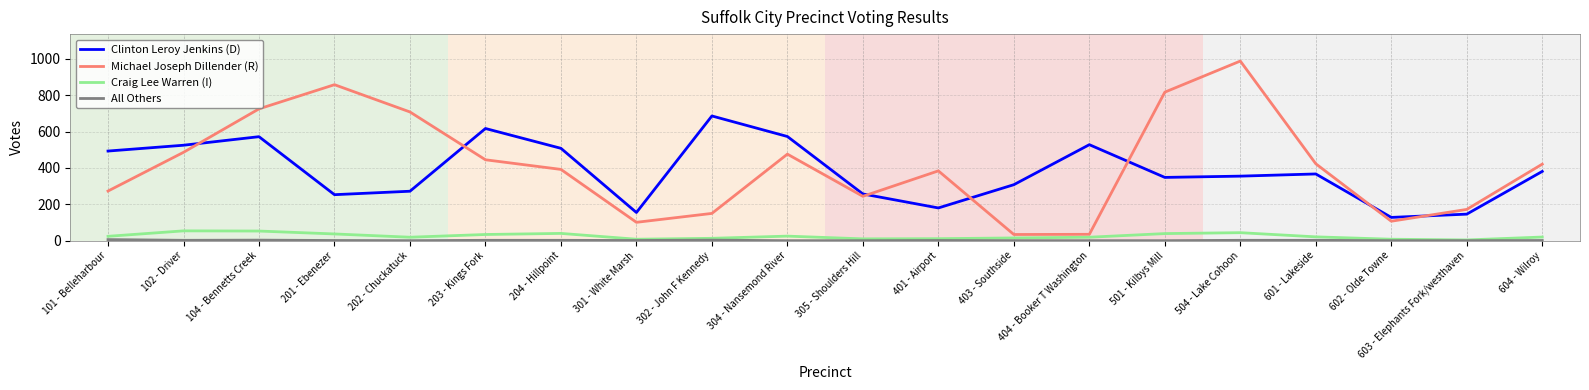

What position from the left is 603 - Elephants Fork/westhaven?

19